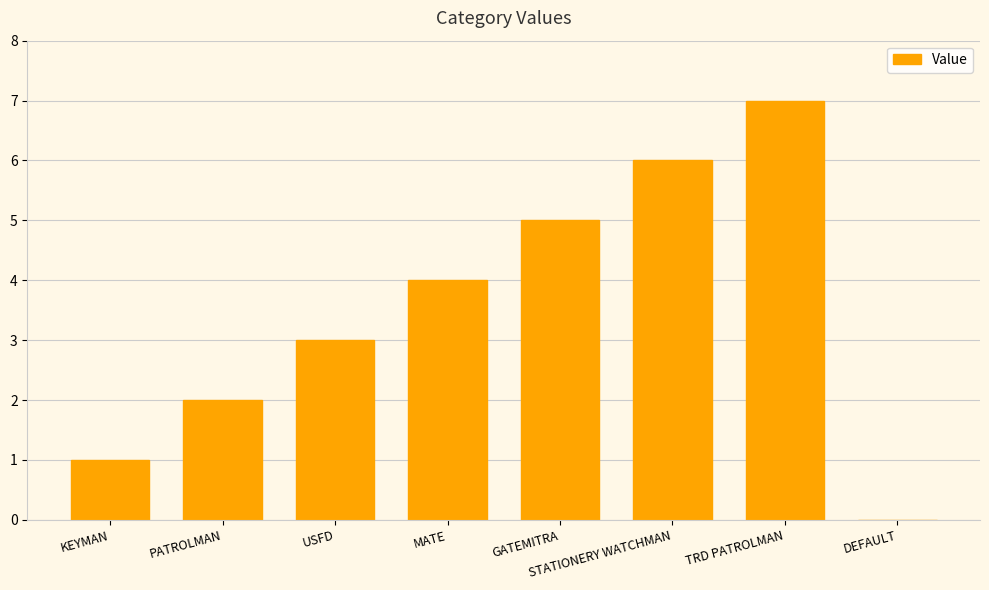

Between PATROLMAN and GATEMITRA, which is larger?

GATEMITRA